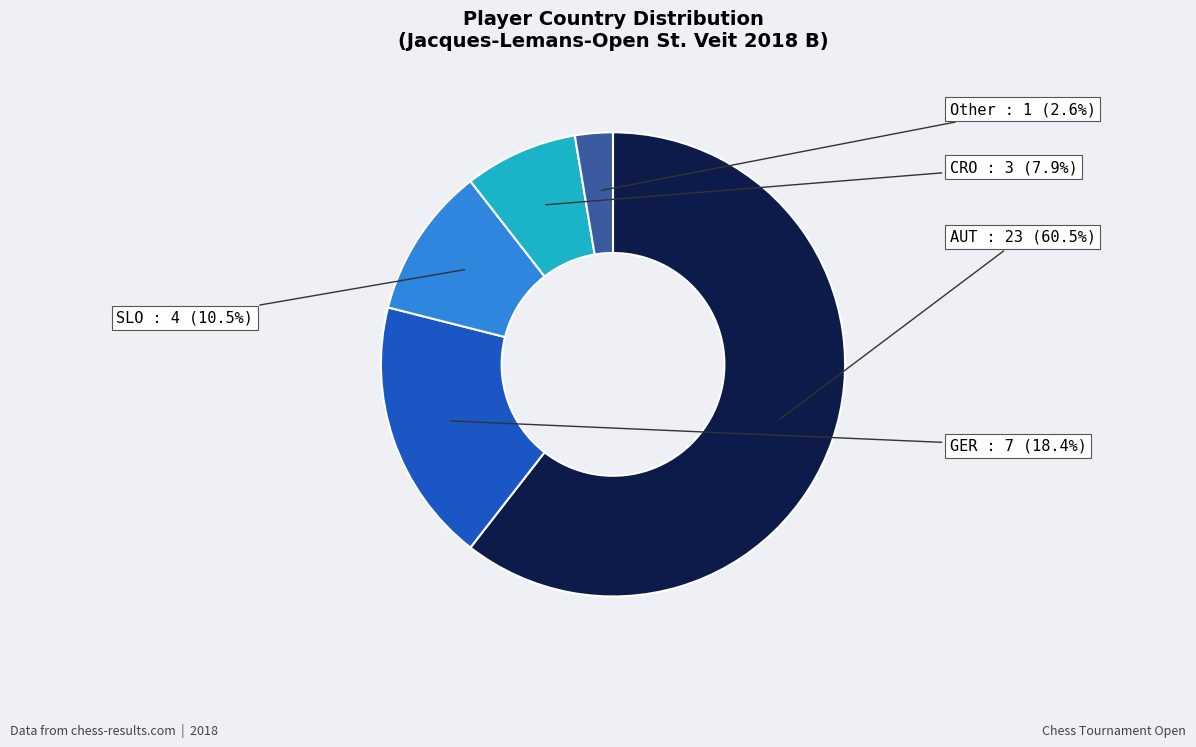

Does any single category account for the majority?

Yes